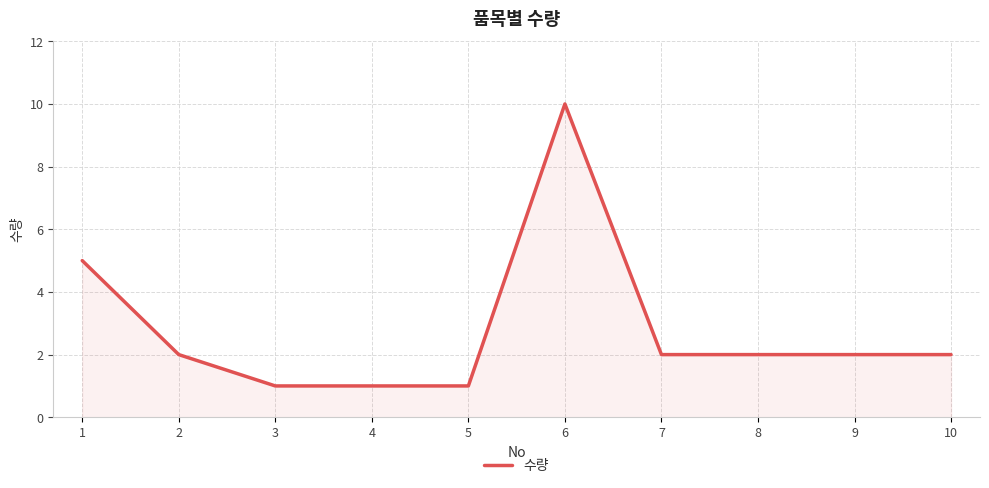

Read the value at 8.

2